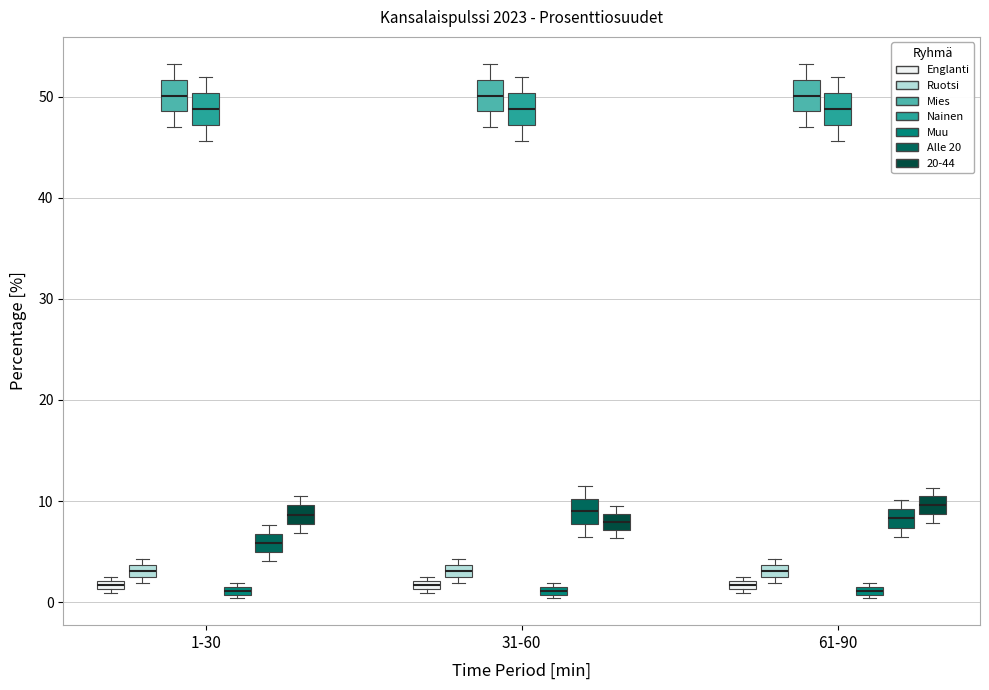

Where is the upper edge of the box for 31-60 (20-44) on the y-axis? The values are not printed on the chart, so give them approximately, as read against the axis.

9